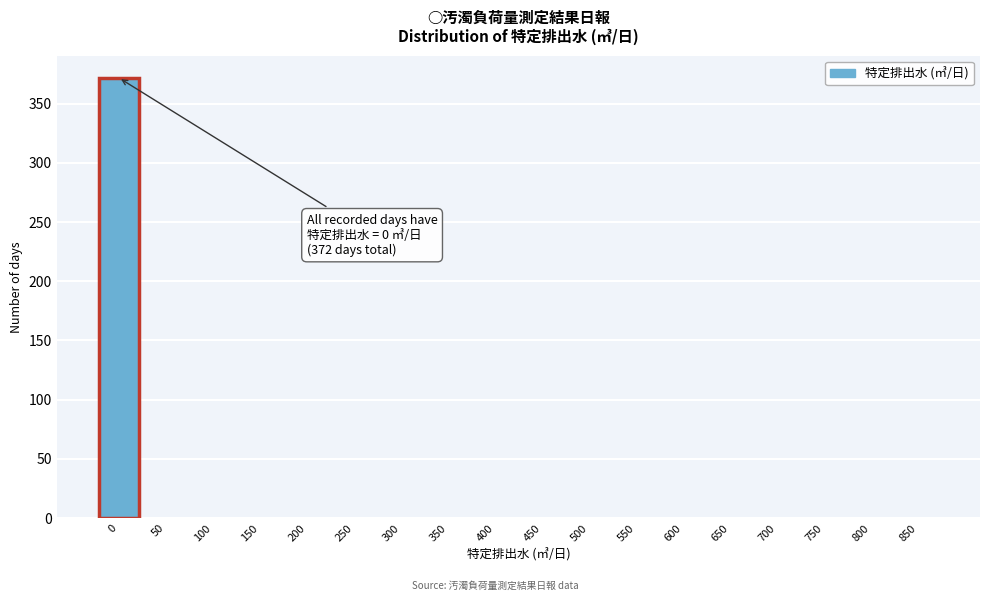

Reading right to left, list all the values displayed in this chart.

850=0	800=0	750=0	700=0	650=0	600=0	550=0	500=0	450=0	400=0	350=0	300=0	250=0	200=0	150=0	100=0	50=0	0=372